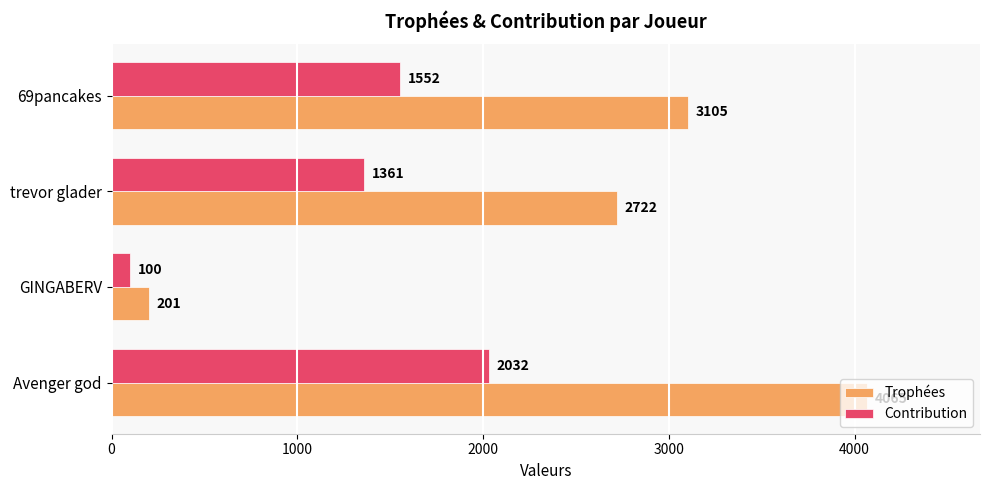

What is the total value across all series at 69pancakes?

4657